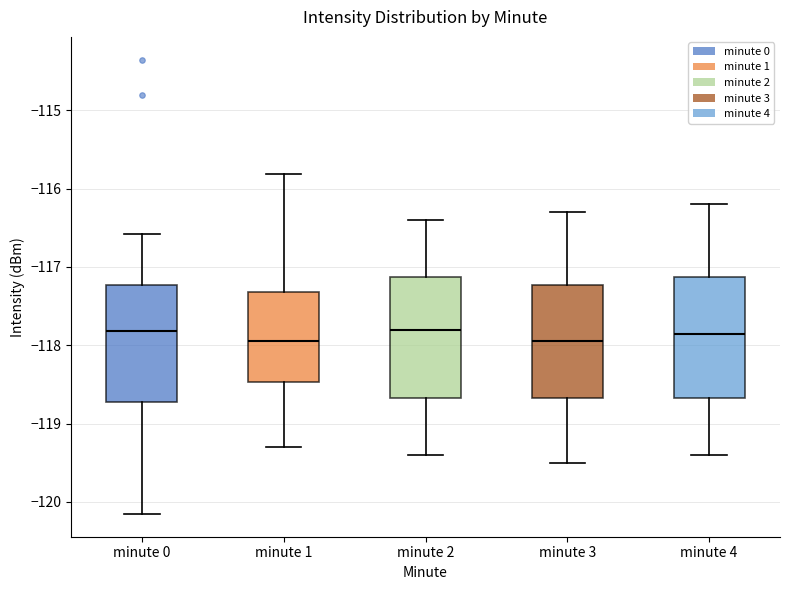

Reading left to right, read every box against the y-axis: the position of its median line, the range the box covers, and the ends of its whiskers. The values are not printed on the chart, so give them approximately, as read against the axis.

minute 0: median -117.8, box -118.7 to -117.2, whiskers -120.2 to -116.6
minute 1: median -117.9, box -118.5 to -117.3, whiskers -119.3 to -115.8
minute 2: median -117.8, box -118.7 to -117.1, whiskers -119.4 to -116.4
minute 3: median -117.9, box -118.7 to -117.2, whiskers -119.5 to -116.3
minute 4: median -117.8, box -118.7 to -117.1, whiskers -119.4 to -116.2